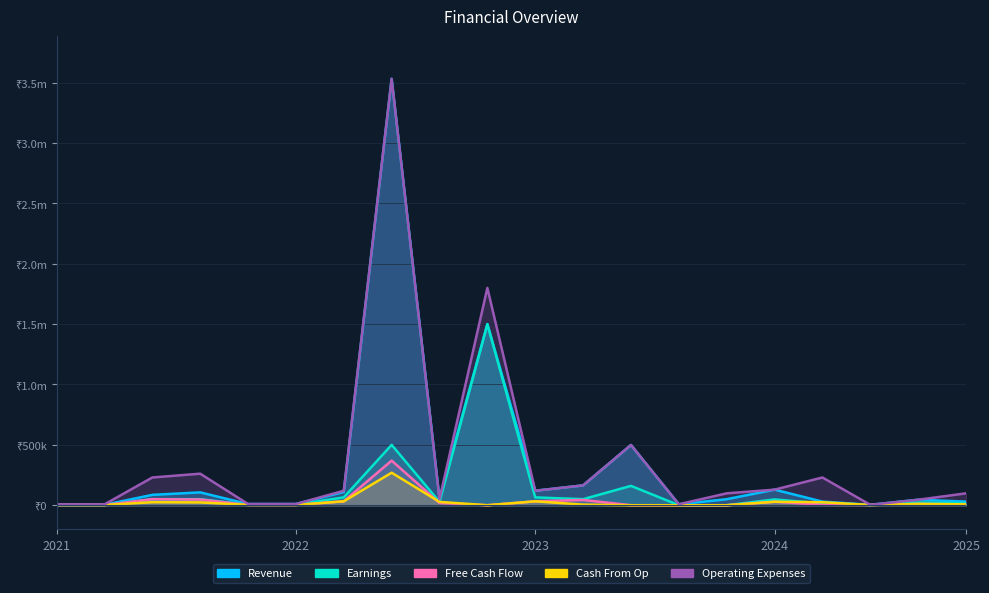

Between 2024-11 and 2022-07, which is larger?

2022-07